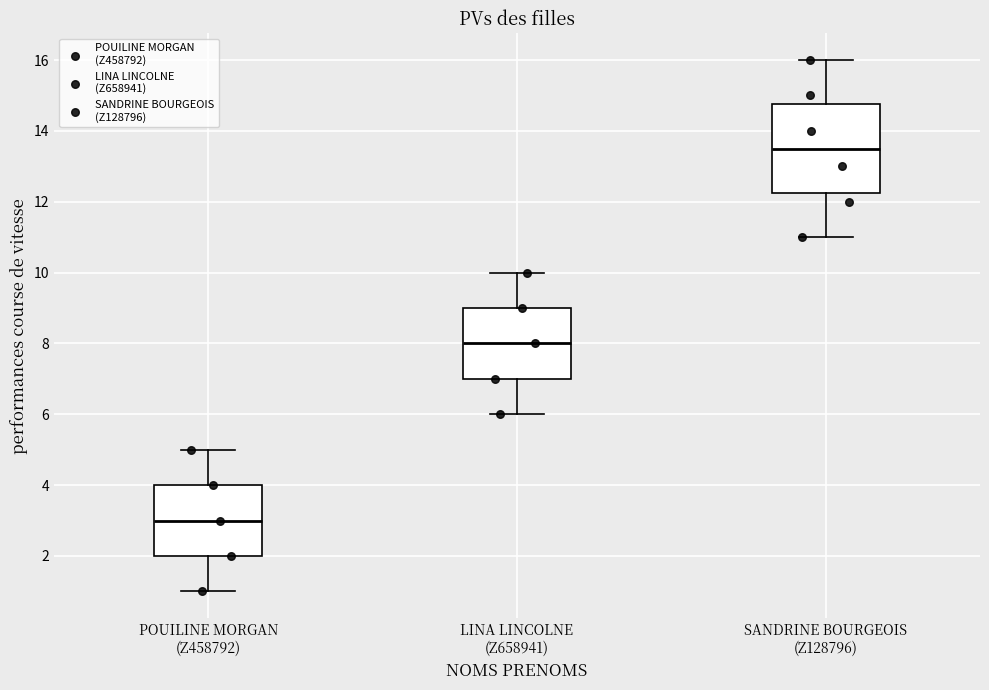

Where is the upper edge of the box for SANDRINE BOURGEOIS (Z128796) on the y-axis? The values are not printed on the chart, so give them approximately, as read against the axis.

14.8